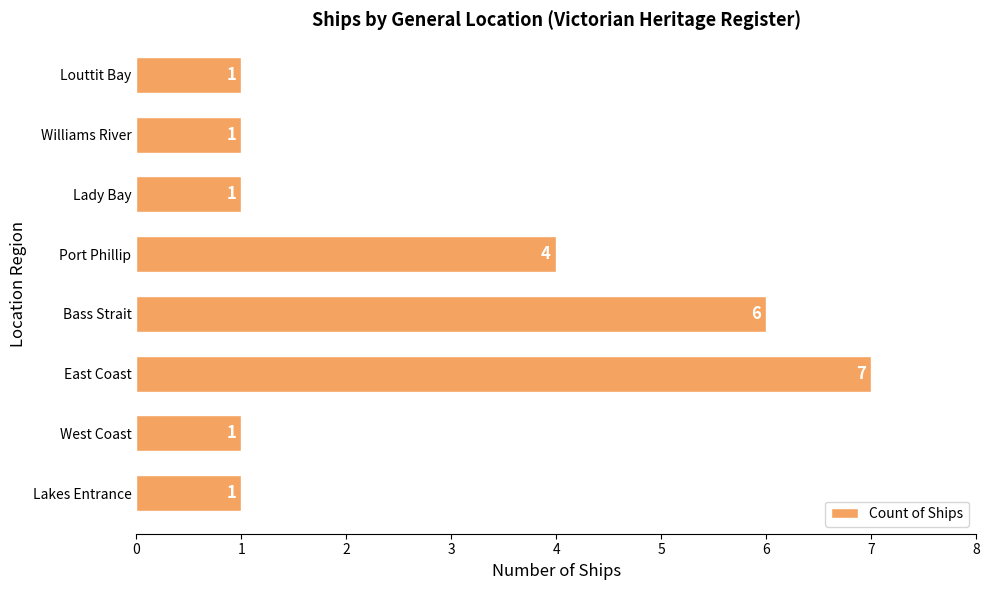

The chart shows a value of 1 at Lady Bay. True or false?

True